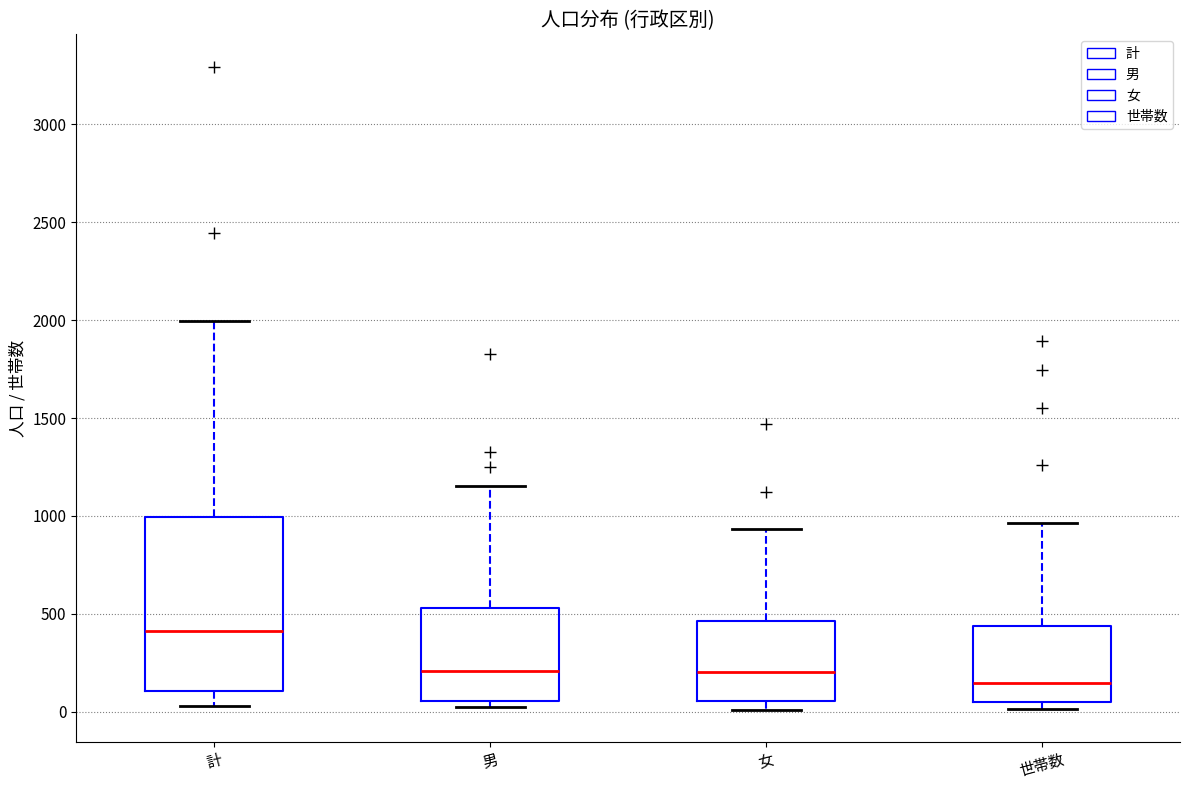

Which box has the lowest median line?

世帯数